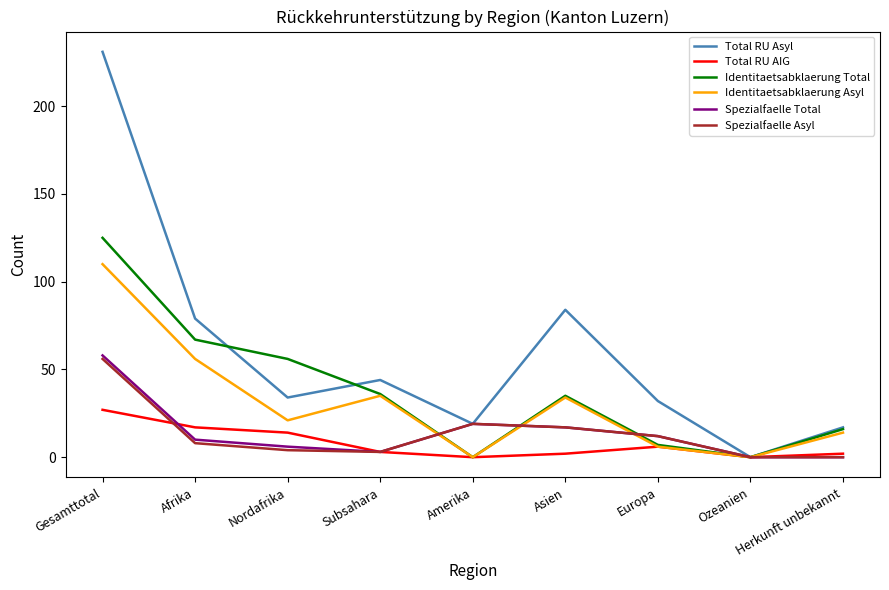

True or false: Spezialfaelle Asyl has a value of -27 at Herkunft unbekannt.

False